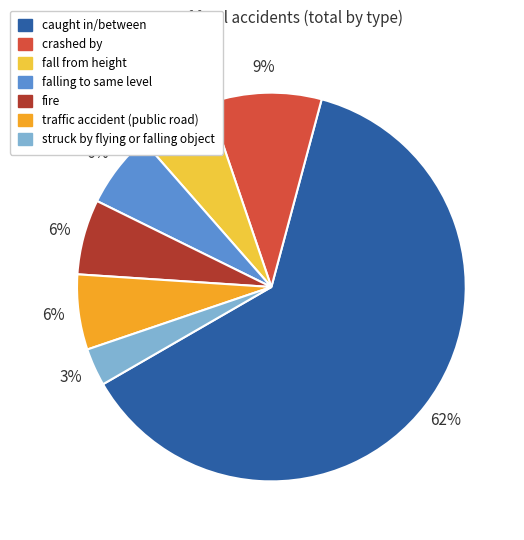

Between fire and struck by flying or falling object, which is larger?

fire